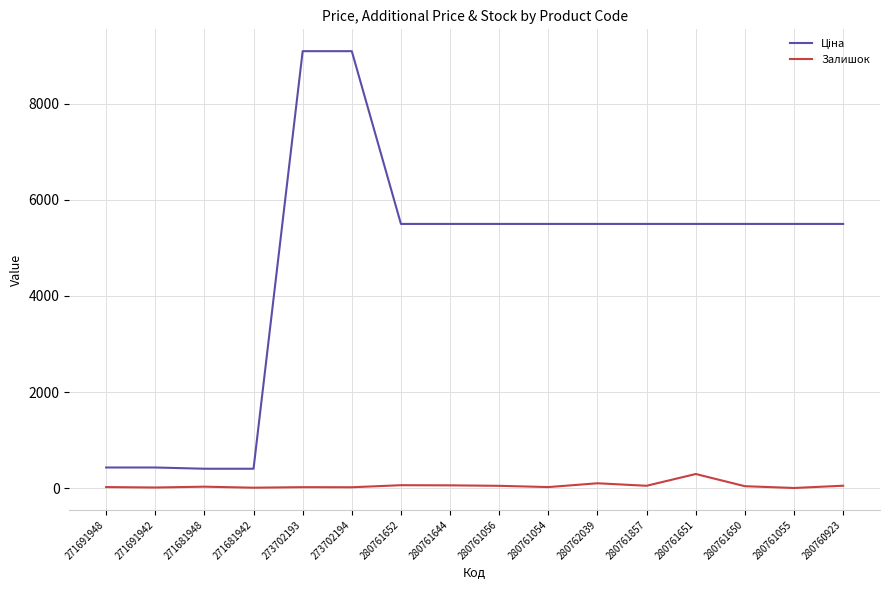

The Залишок series shows 18.0 at 273702194. True or false?

True